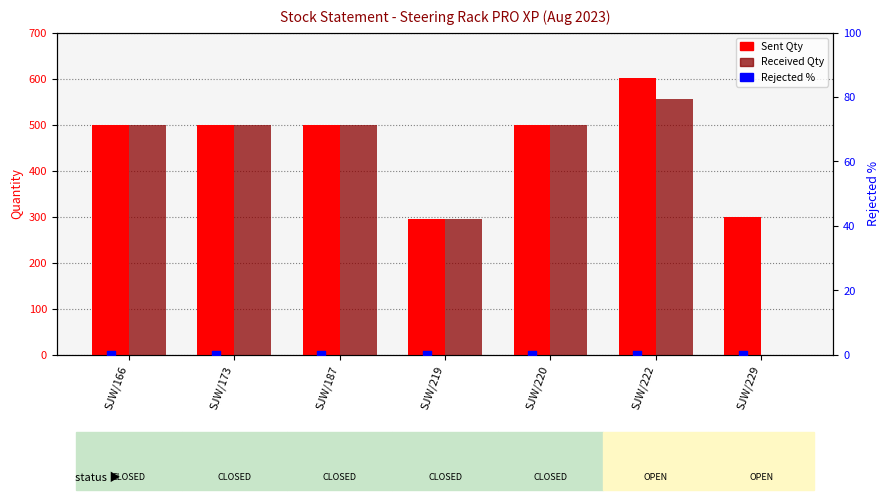

Which series has the largest total across all categories?

Sent Qty